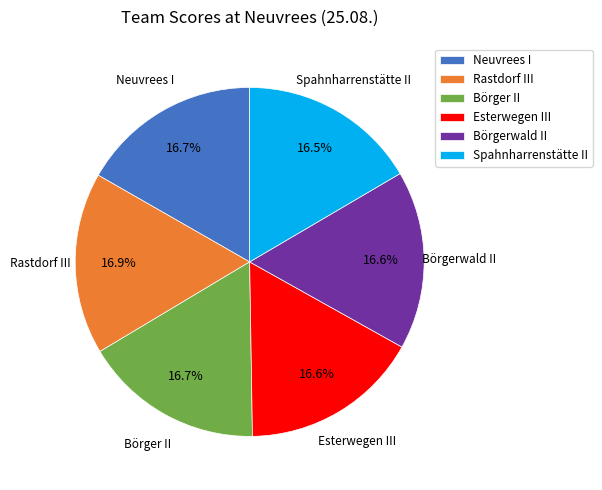

What is the total percentage of Esterwegen III and Rastdorf III?

33.5%